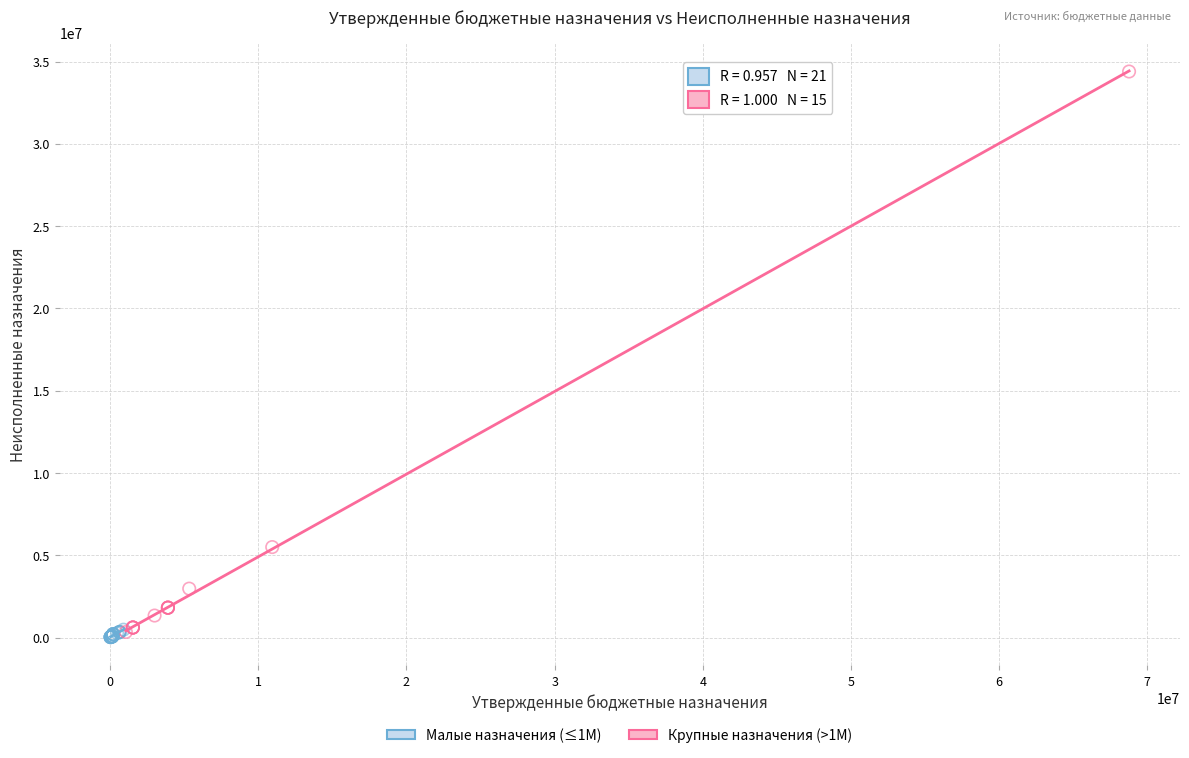

Which series has the largest Y range (max minus min)?

Крупные назначения (>1M)